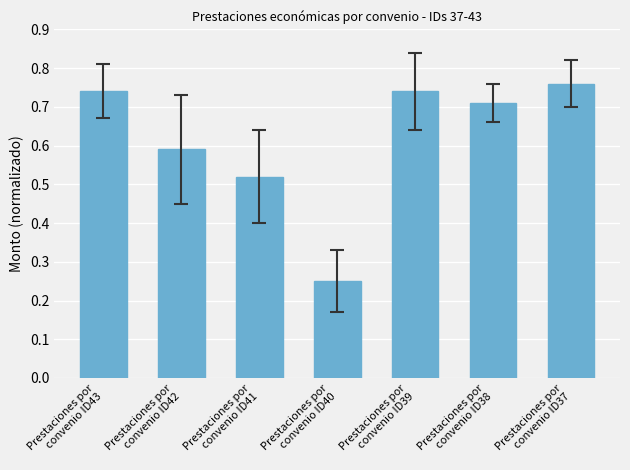

How many bars are there in total?

7